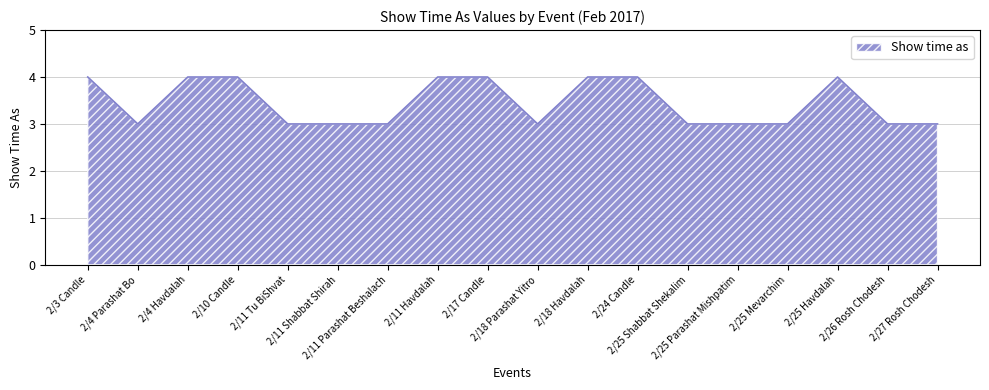

Does the chart have visible grid lines?

Yes